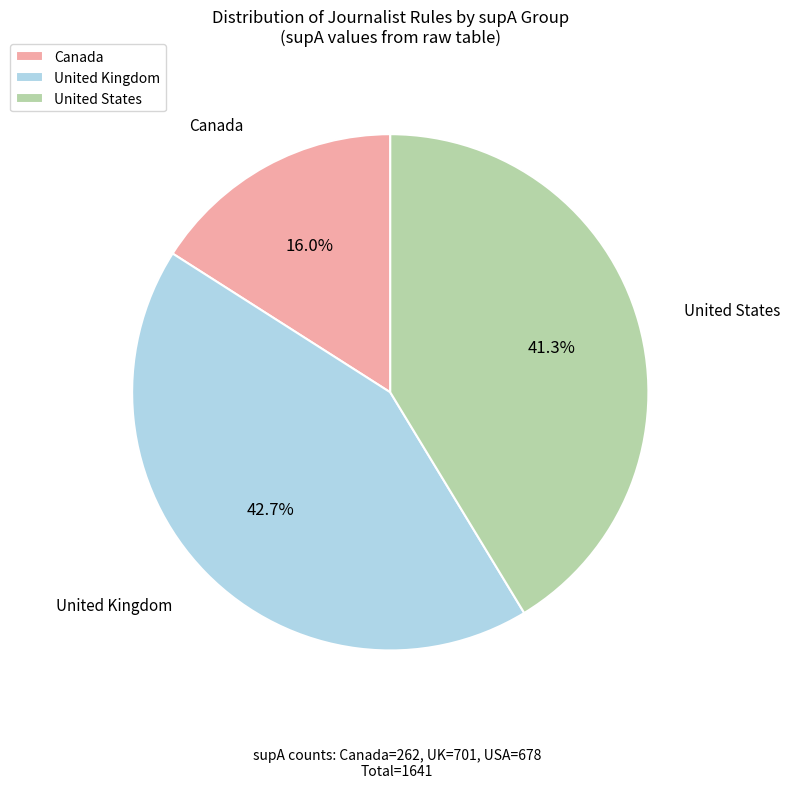

Which slice is the largest?

United Kingdom